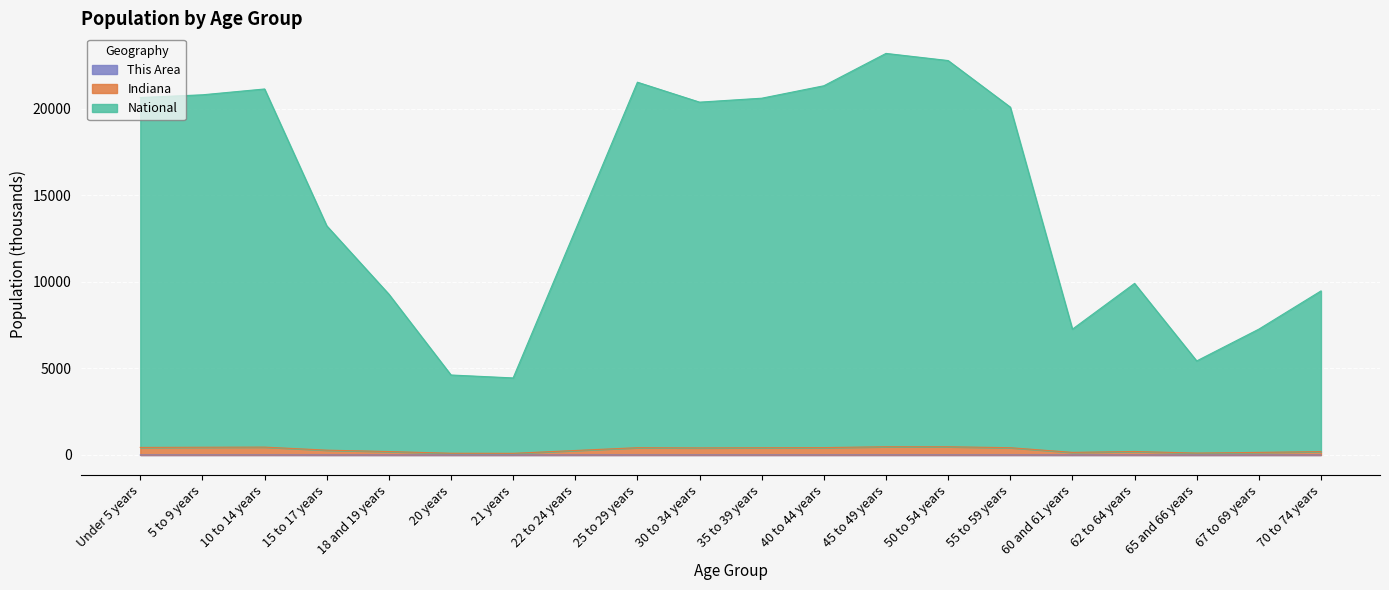

What is the spread (max minus min) of values at 55 to 59 years?

20083.3